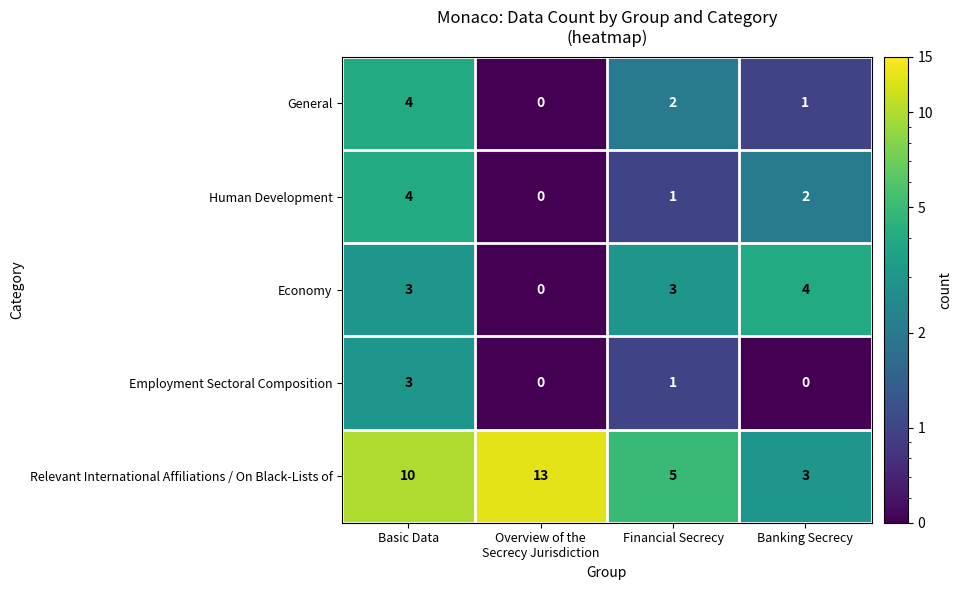

Where does the General series first go above 2?

Basic Data